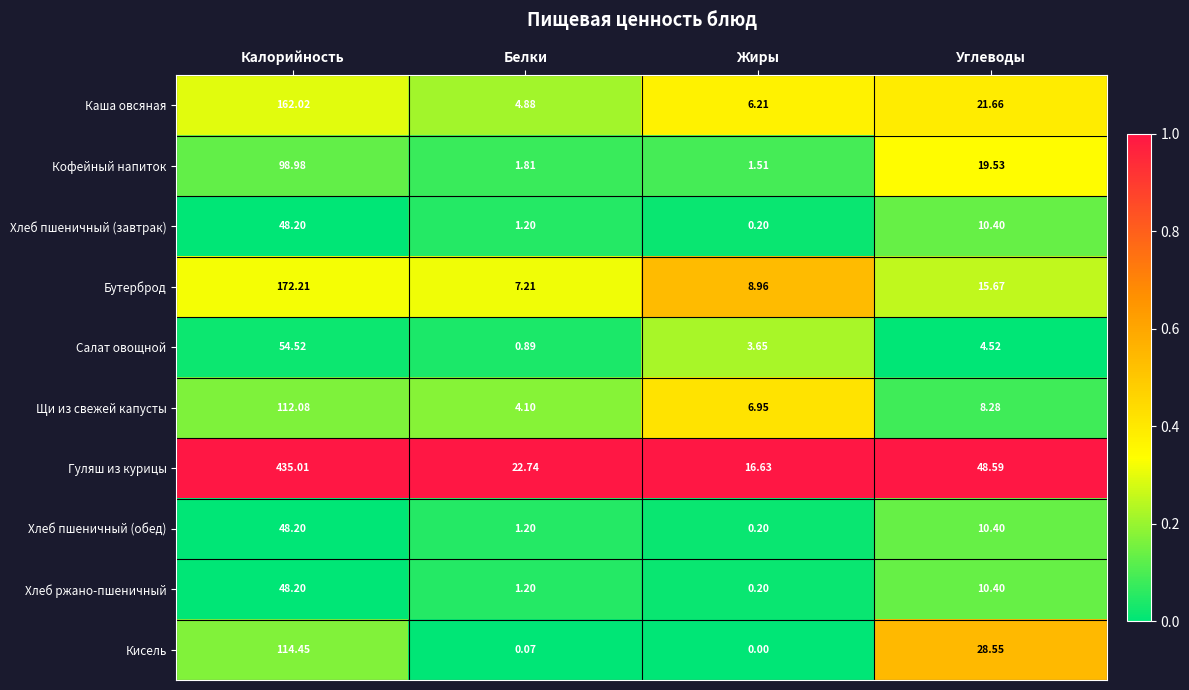

Which series has the widest spread of values?

Гуляш из курицы